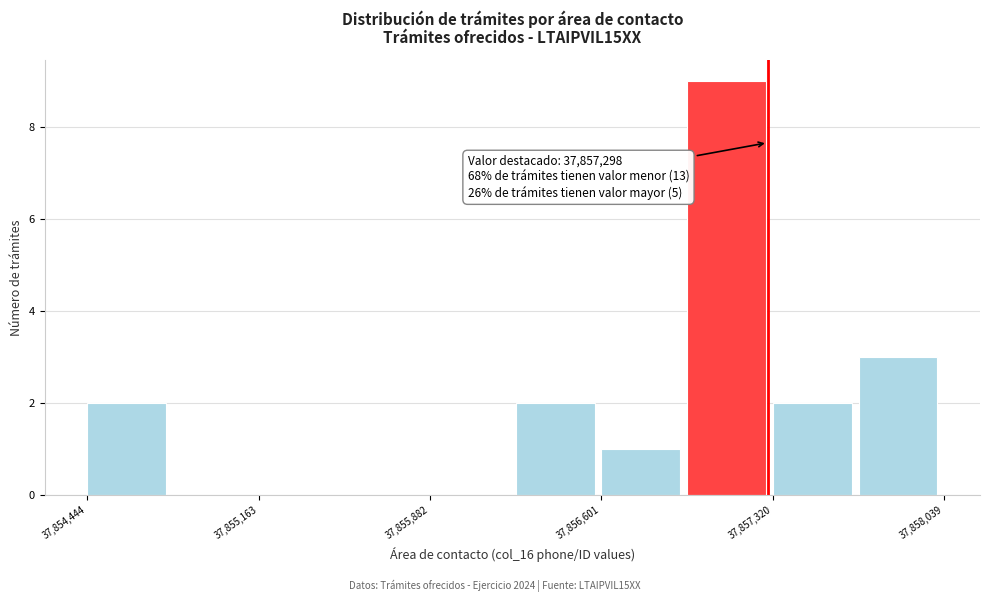

Around what value on the x-axis is the tallest bar? Give the approximate position of its centre, as read against the axis.

37857100